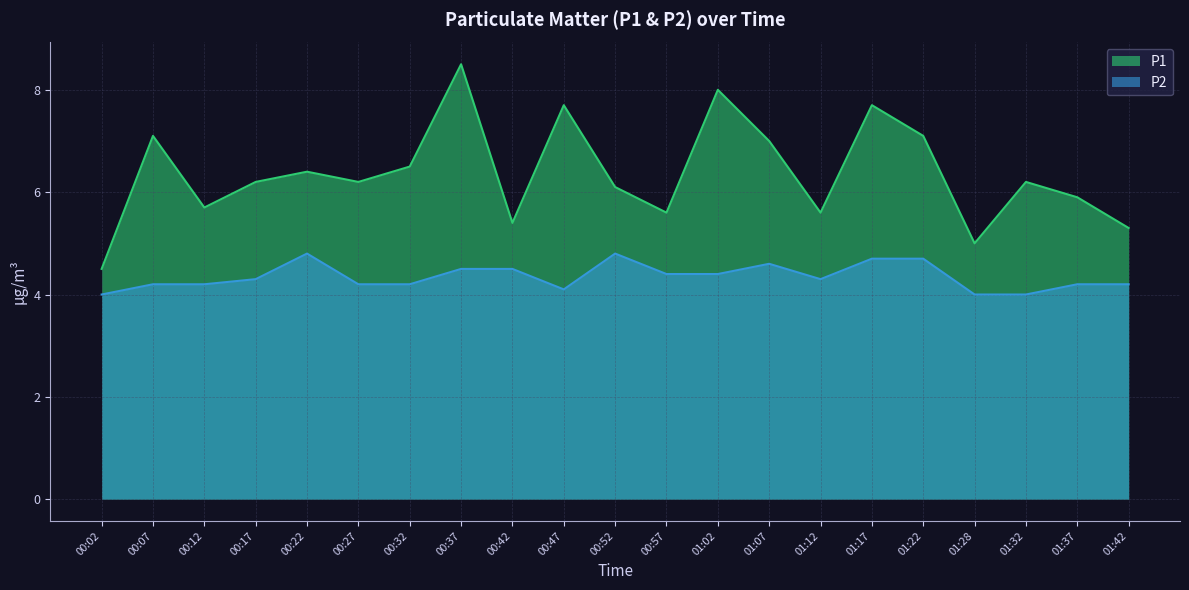

Is it true that P1 equals 4.5 at 00:02?

True